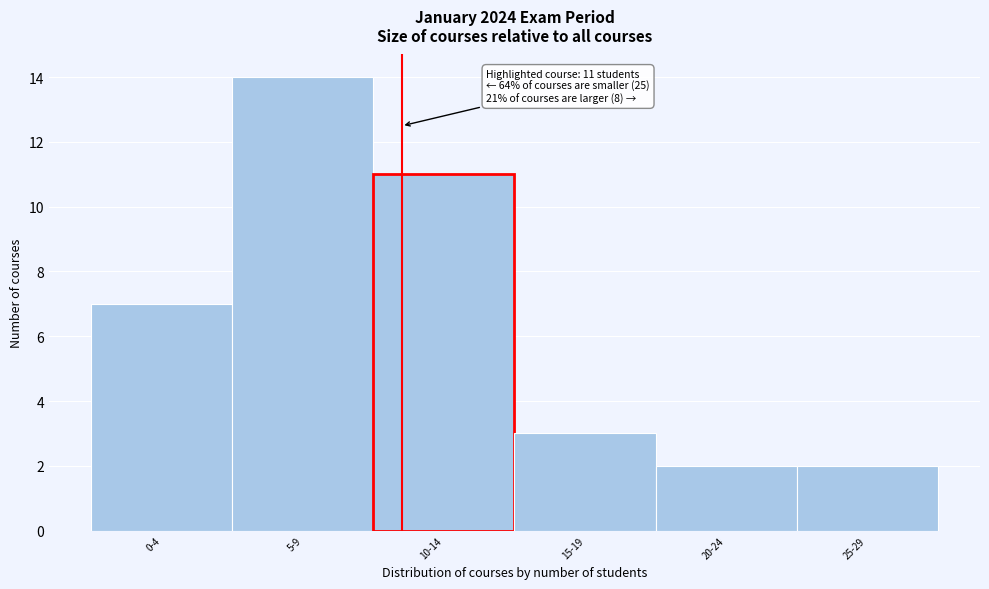

Reading left to right, transcribe all the data shown in this chart.

0-4=7	5-9=14	10-14=11	15-19=3	20-24=2	25-29=2